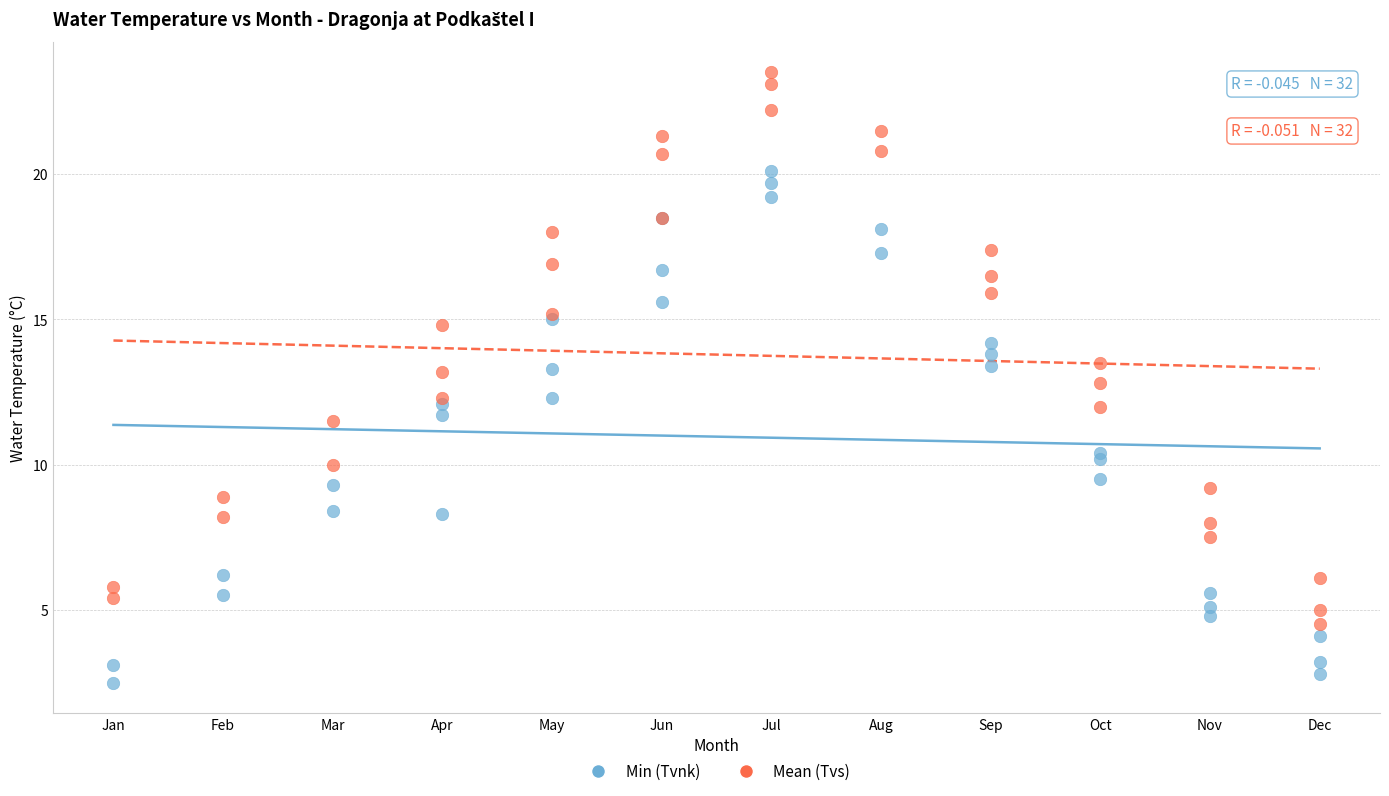

Which series reaches the maximum Y coordinate?

Mean (Tvs)